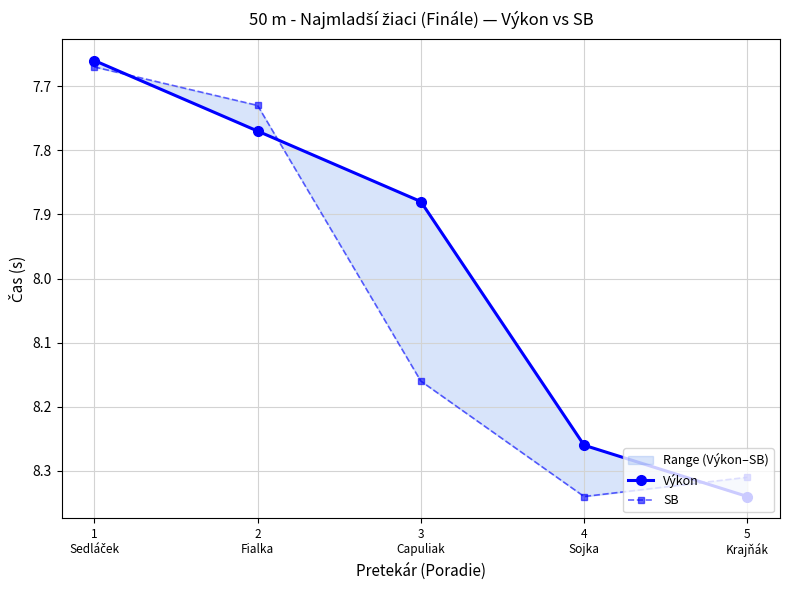

Which series changed the most between 3
Capuliak and 5
Krajňák?

Výkon